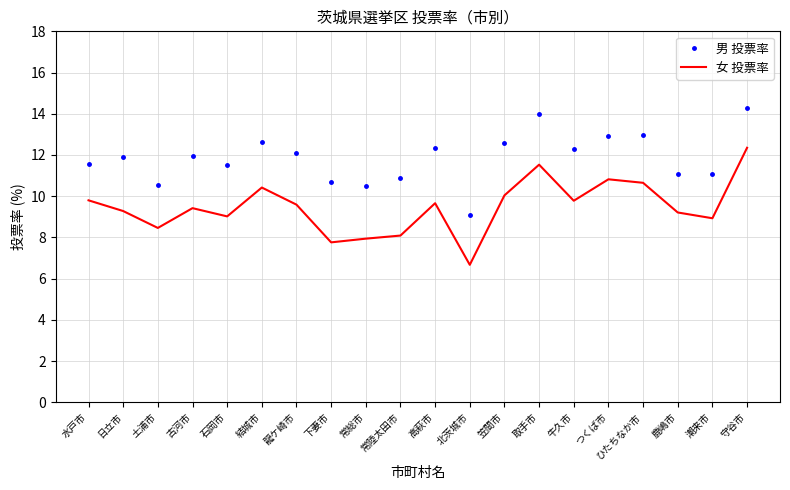

True or false: 男 投票率 and 女 投票率 cross at least once.

False